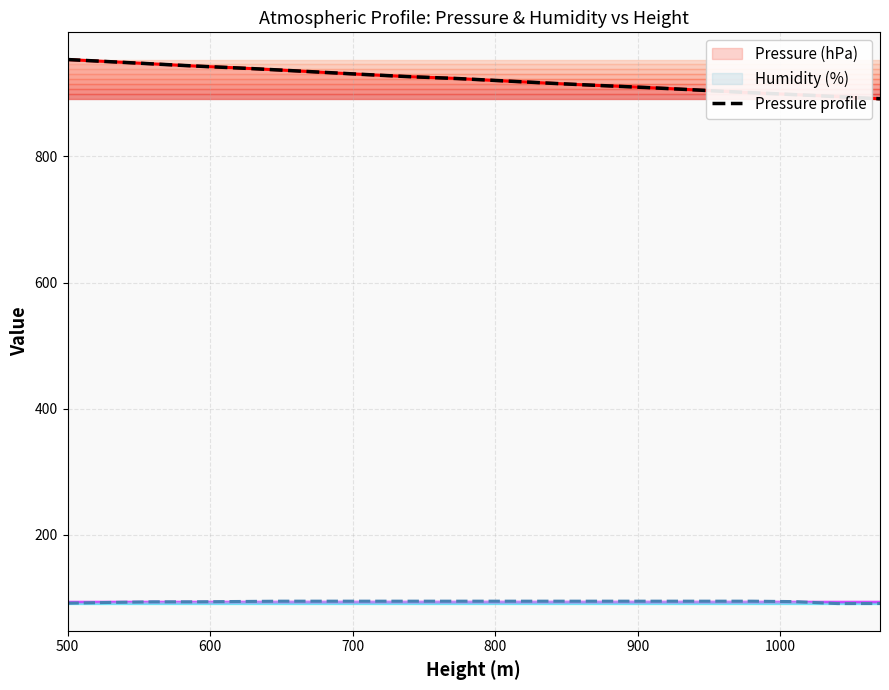

List the labels in order of Humidity (%) value, smallest first.

1040, 1070, 500, 530, 560, 590, 1010, 620, 650, 680, 710, 740, 770, 800, 830, 860, 890, 920, 950, 980